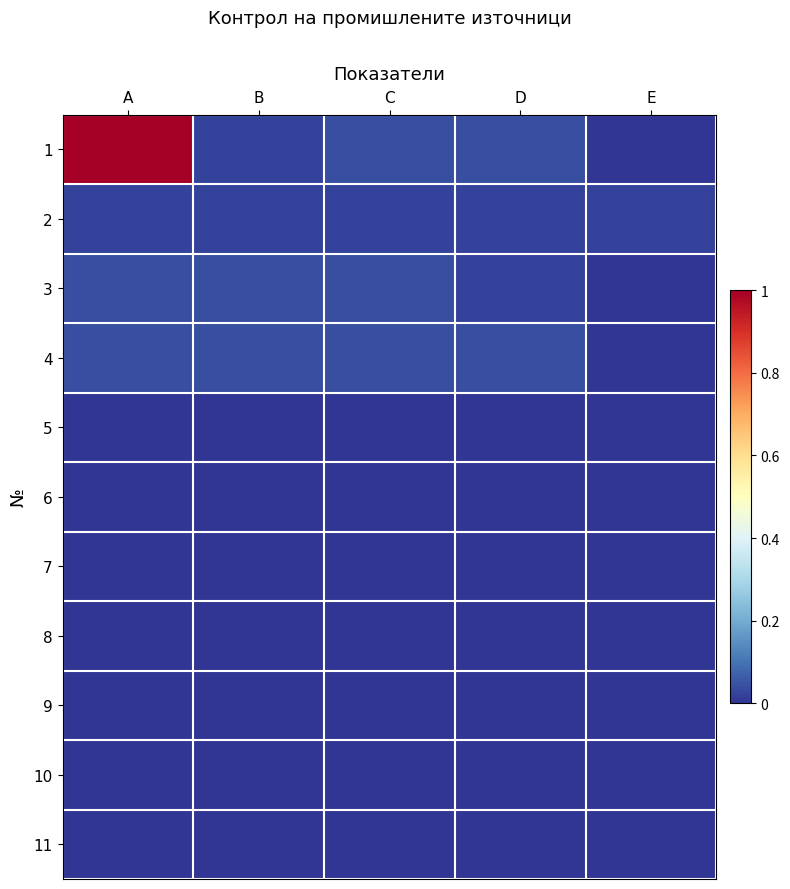

Rank the series at E from lowest to highest value.

1, 3, 4, 5, 6, 7, 8, 9, 10, 11, 2